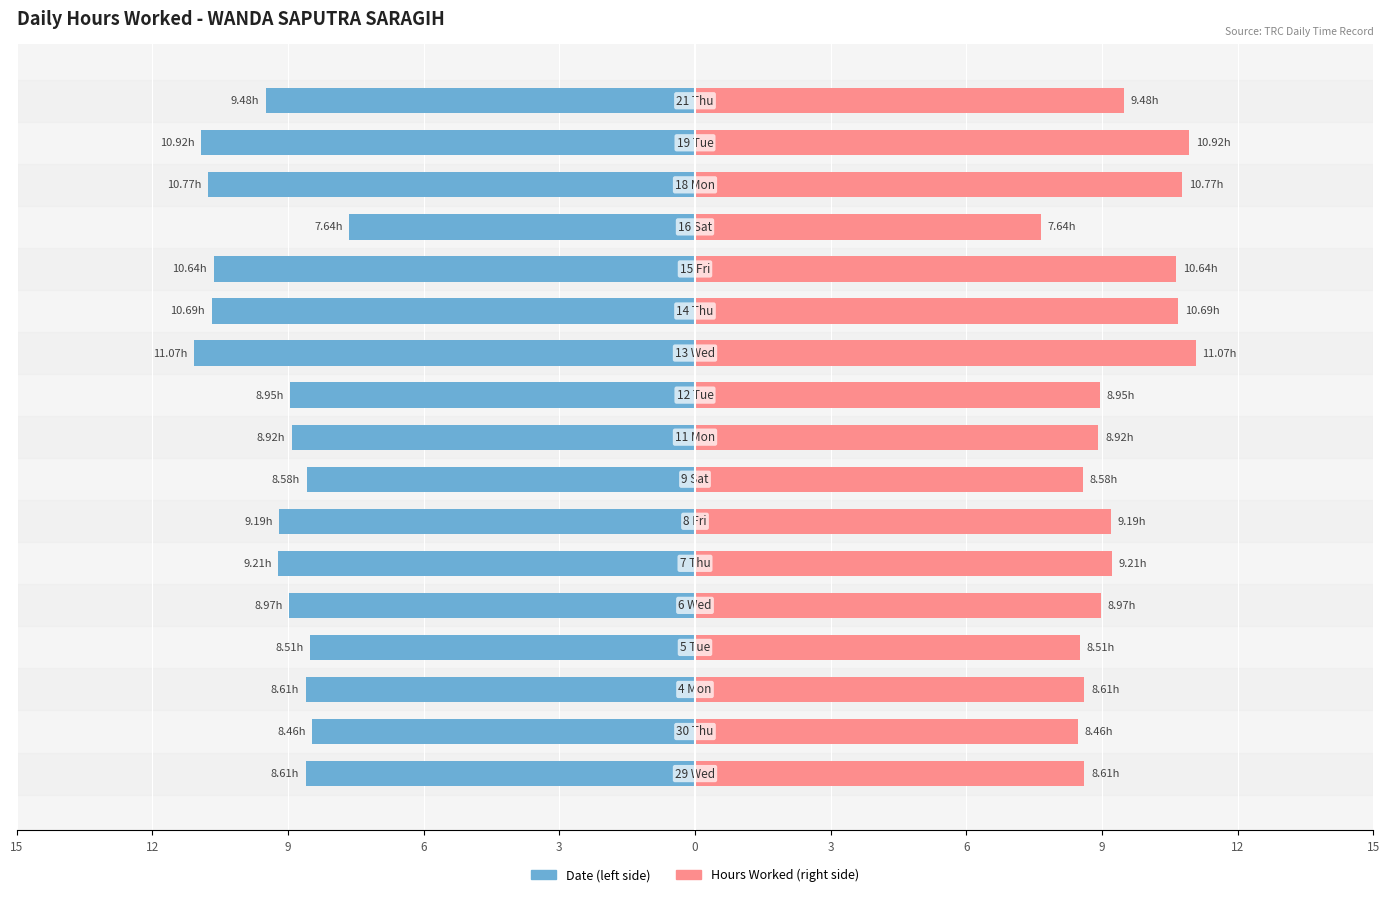

The value of Hours Worked (right) at 0 is 5.4. True or false?

False